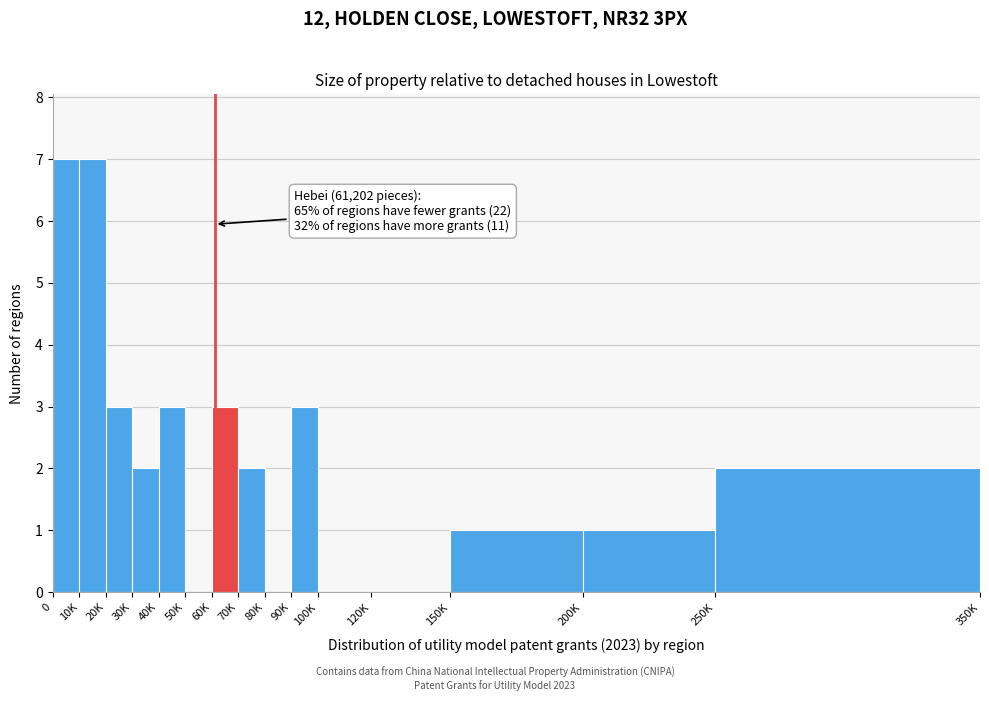

Reading right to left, extract all data points from this chart.

250K=2	200K=1	150K=1	120K=0	100K=0	90K=3	80K=0	70K=2	60K=3	50K=0	40K=3	30K=2	20K=3	10K=7	0=7